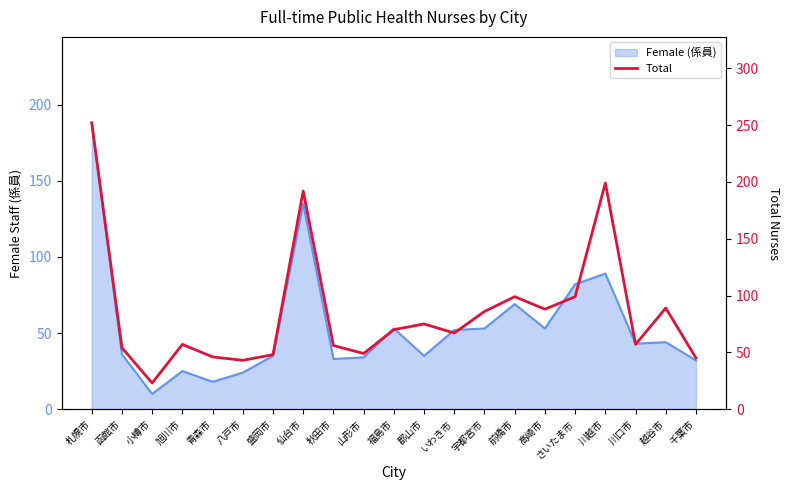

Is it true that the value at 前橋市 is 159?

False